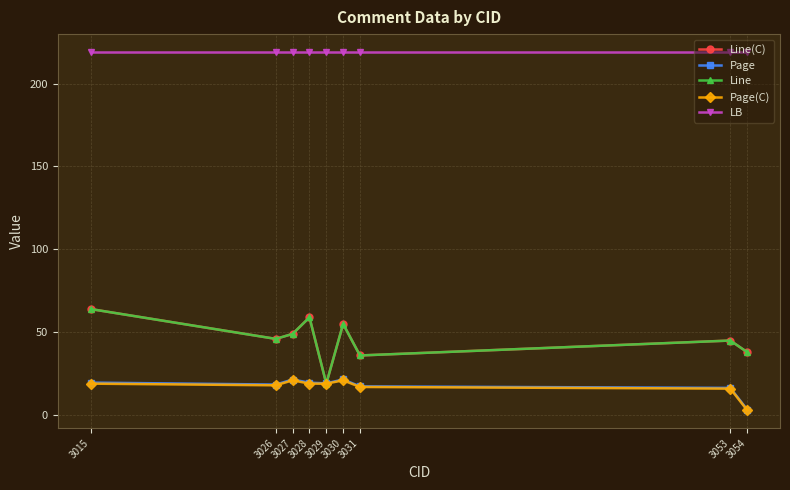

What is the difference between the maximum and minimum values in the Line(C) series?

45.0